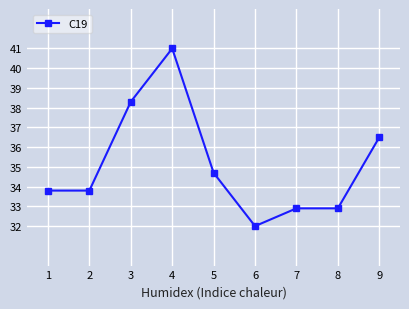

Approximately how many times larger is the value at 1 compared to 2?

1.0